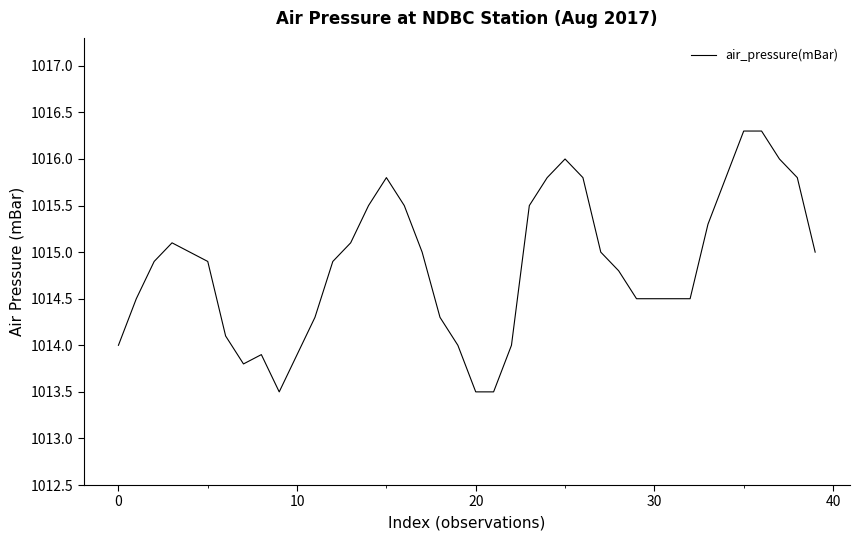

Count the number of categories in the chart.

40